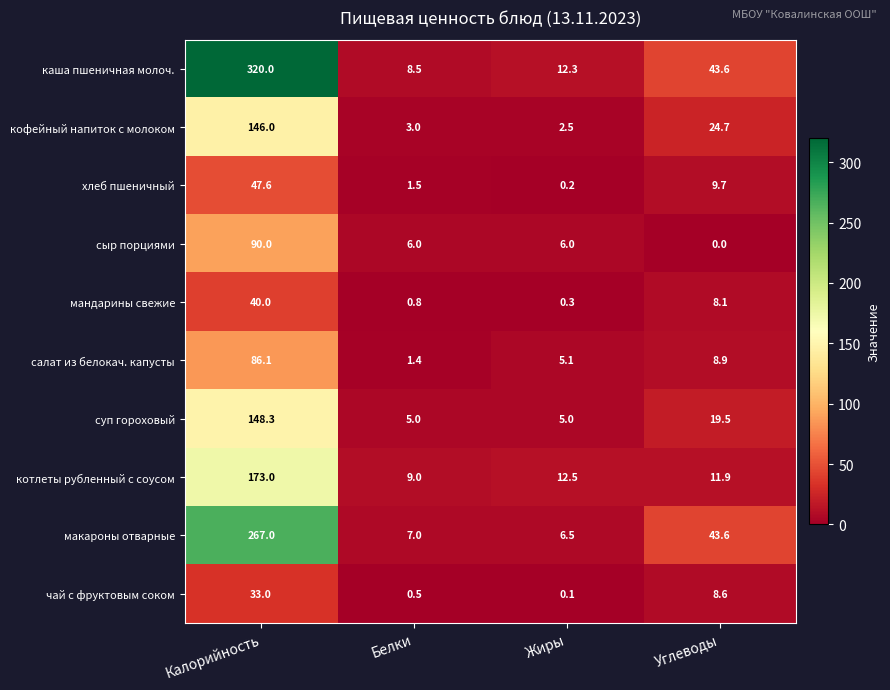

What is the average value of the котлеты рубленный с соусом series?

51.6